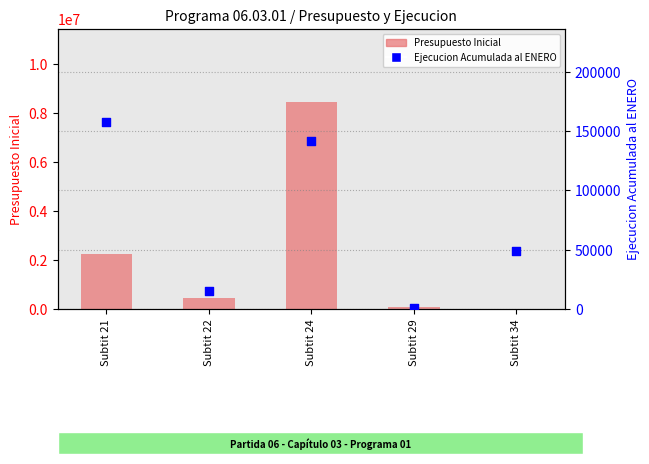

What are all the series names shown in the legend?

Presupuesto Inicial, Ejecucion Acumulada al ENERO